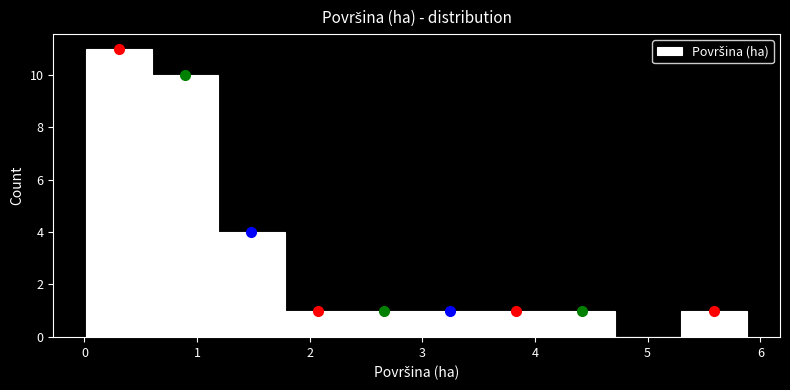

Reading left to right, transcribe this chart: for each bar, give the range it covers on the x-axis and its height. Neither the bar edges nor the heights are printed on the chart, so give them approximately, as read against the axes.

0.0 to 0.6: 11
0.6 to 1.2: 10
1.2 to 1.8: 4
1.8 to 2.4: 1
2.4 to 2.9: 1
2.9 to 3.5: 1
3.5 to 4.1: 1
4.1 to 4.7: 1
4.7 to 5.3: 0
5.3 to 5.9: 1